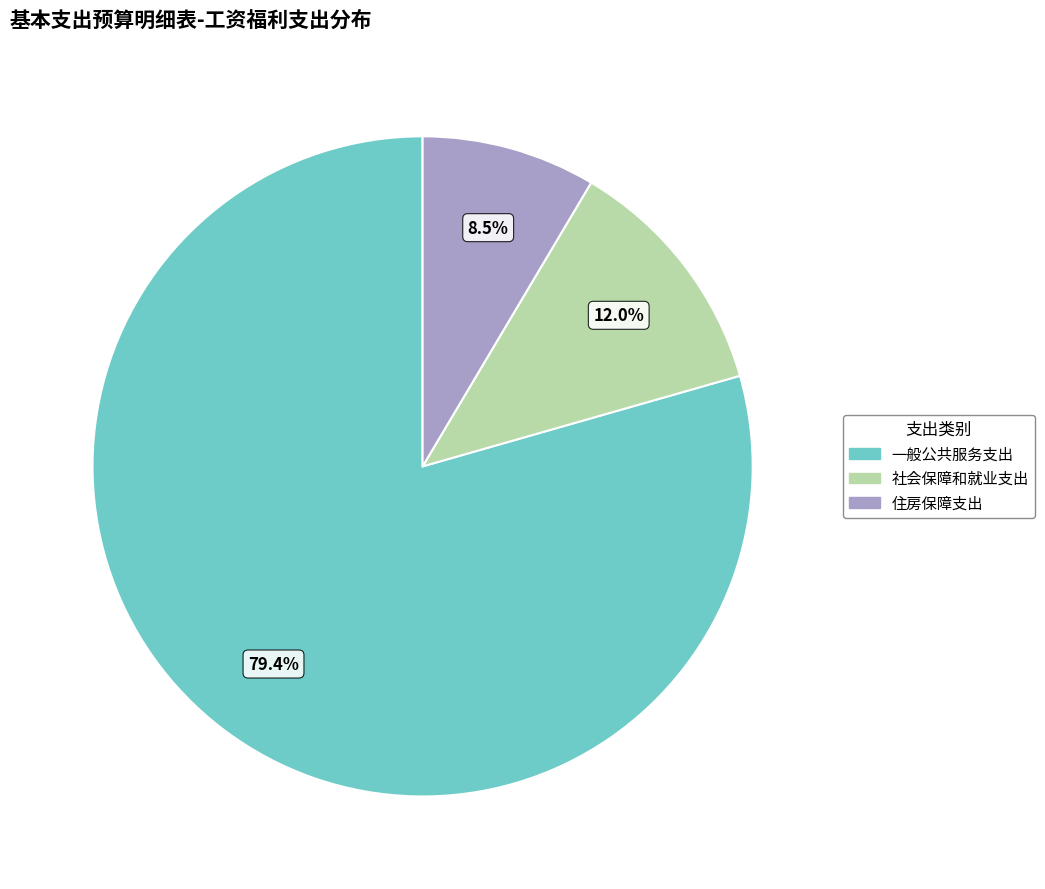

Which has a higher value, 住房保障支出 or 社会保障和就业支出?

社会保障和就业支出